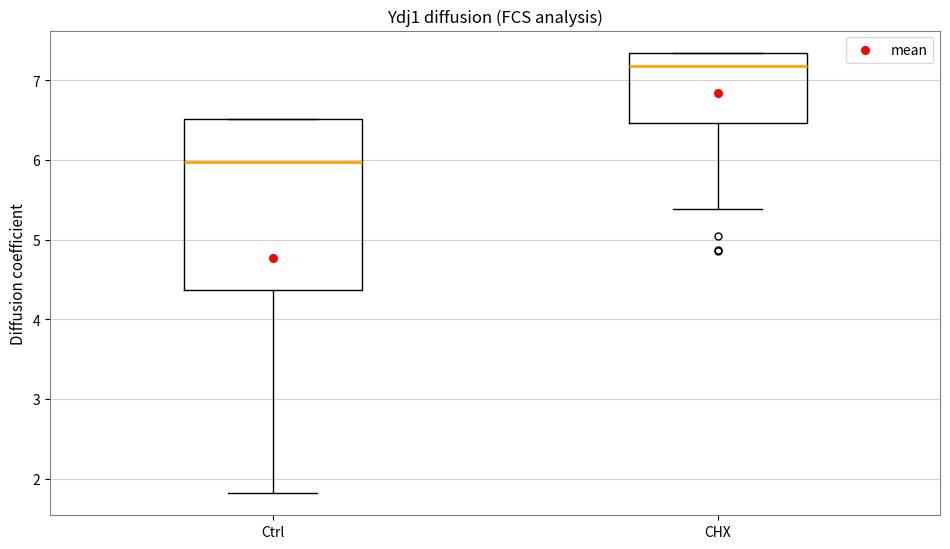

Which box is the tallest, from its lower edge to its upper edge?

Ctrl